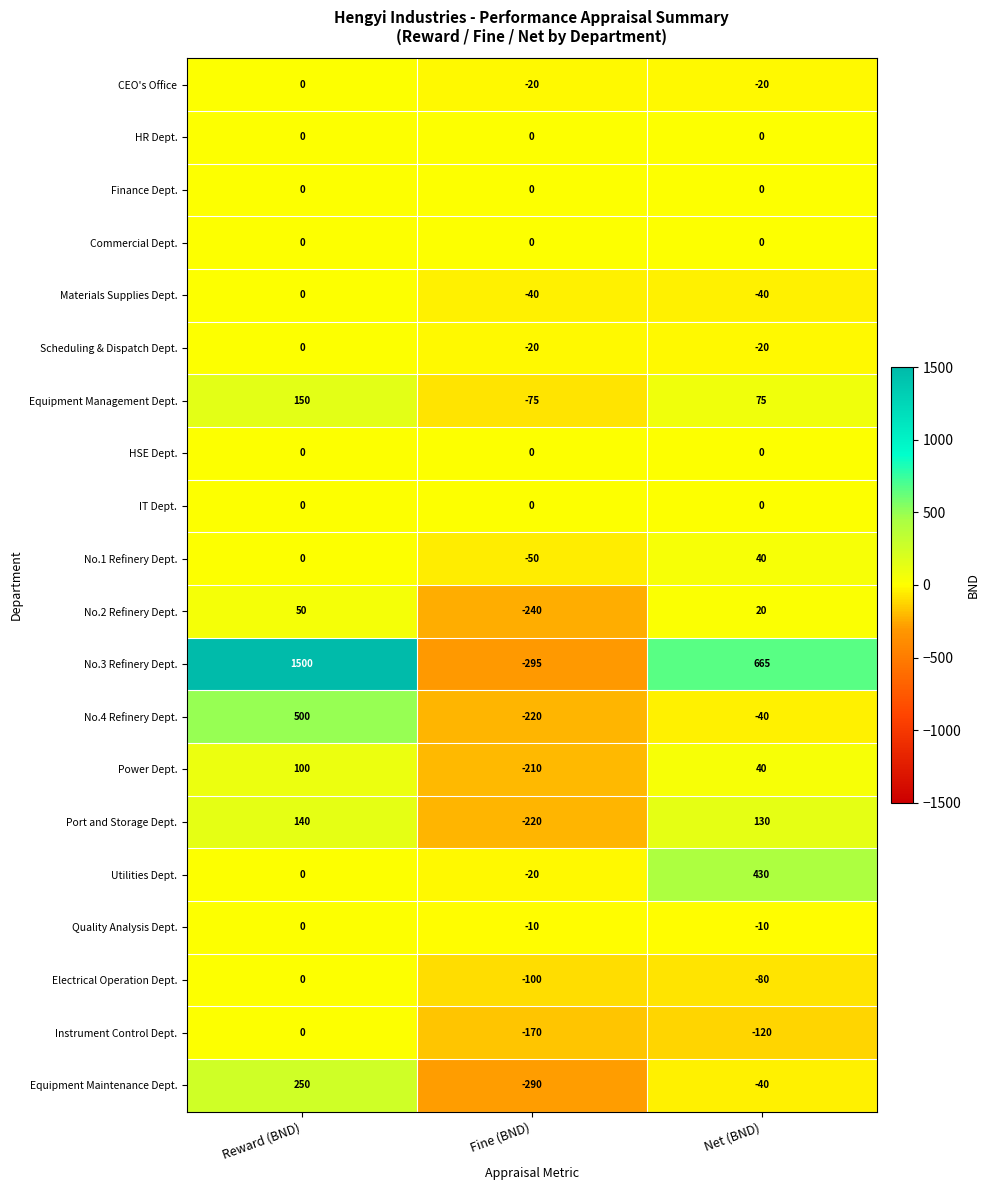

What is the average value of the No.4 Refinery Dept. series?

80